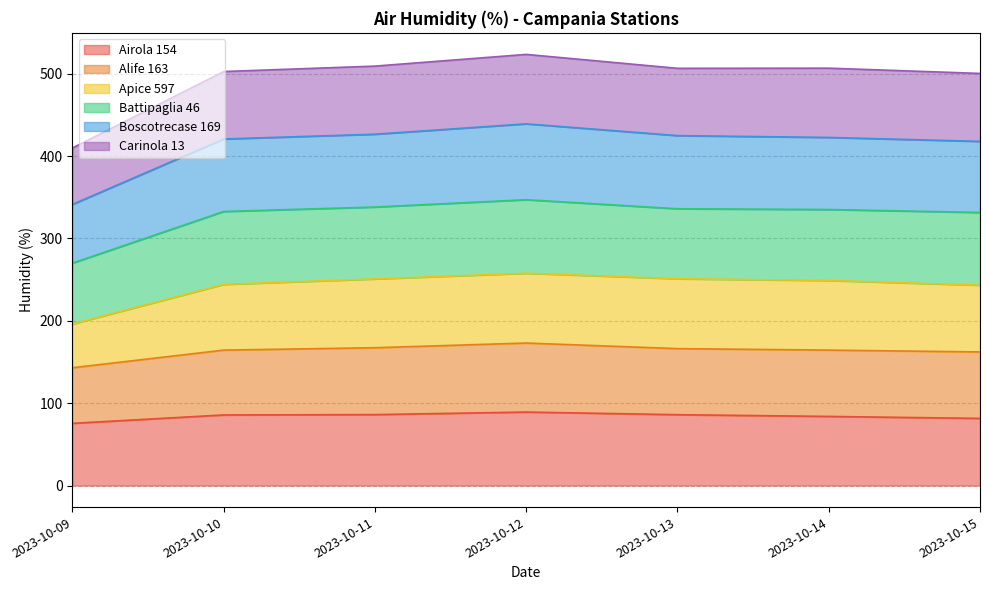

What is the maximum value for Airola 154?

89.2